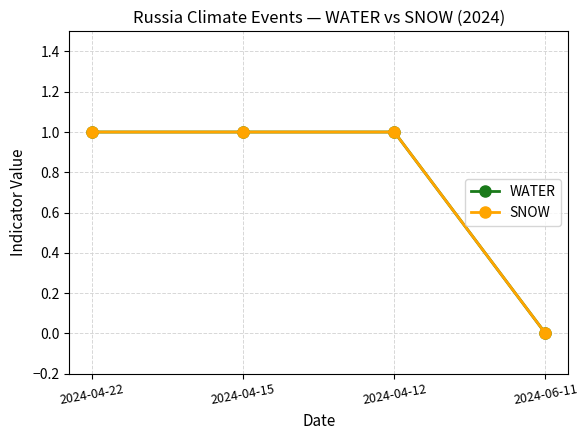

Reading left to right, what are all the values shown in this chart?

WATER: 2024-04-22=1	2024-04-15=1	2024-04-12=1	2024-06-11=0
SNOW: 2024-04-22=1	2024-04-15=1	2024-04-12=1	2024-06-11=0